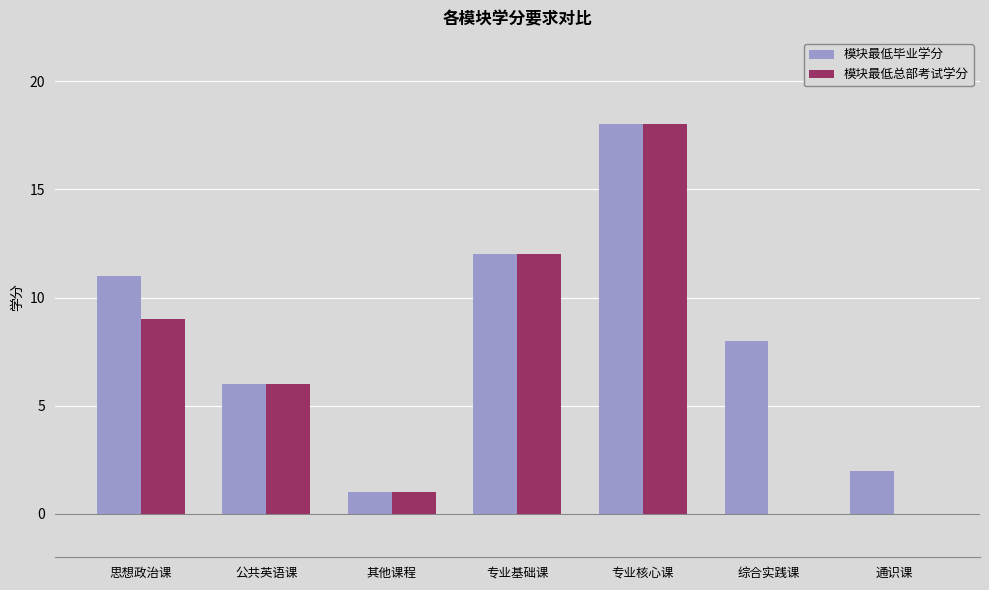

What is the total value across all series at 综合实践课?

8